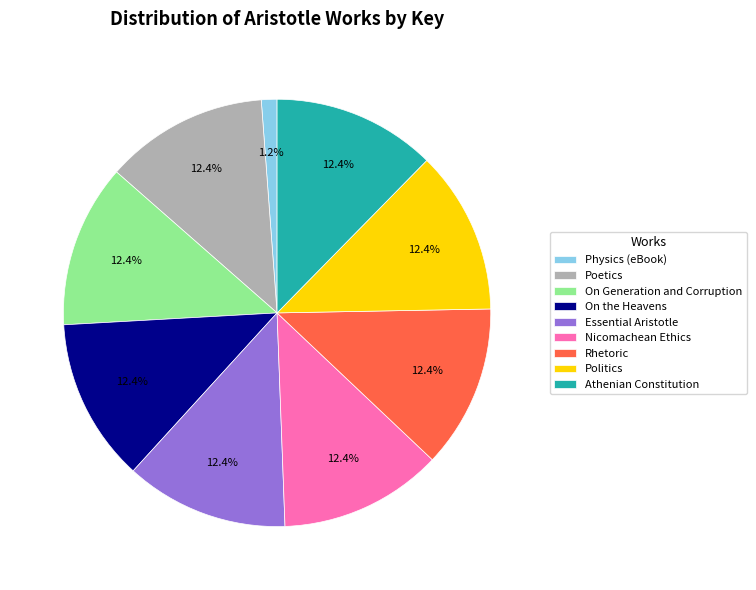

To the nearest percent, what portion does On Generation and Corruption represent?

12%